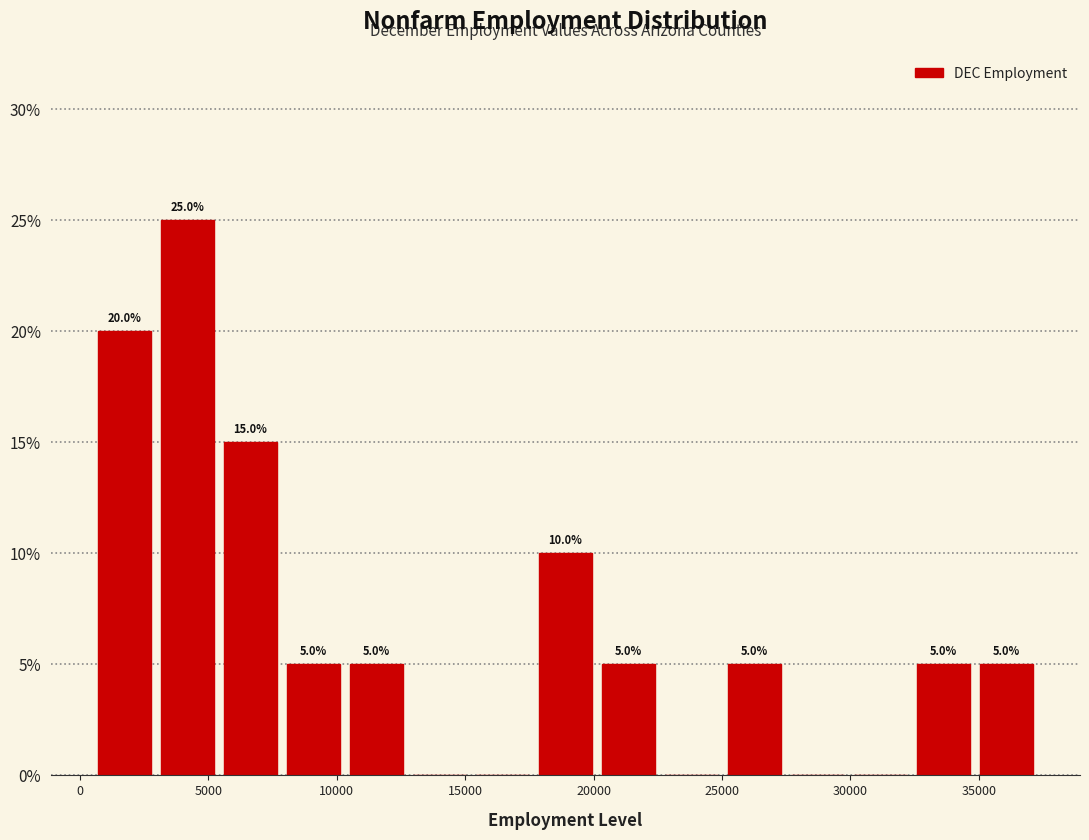

Which range on the x-axis has the tallest bar?

3000 to 5500